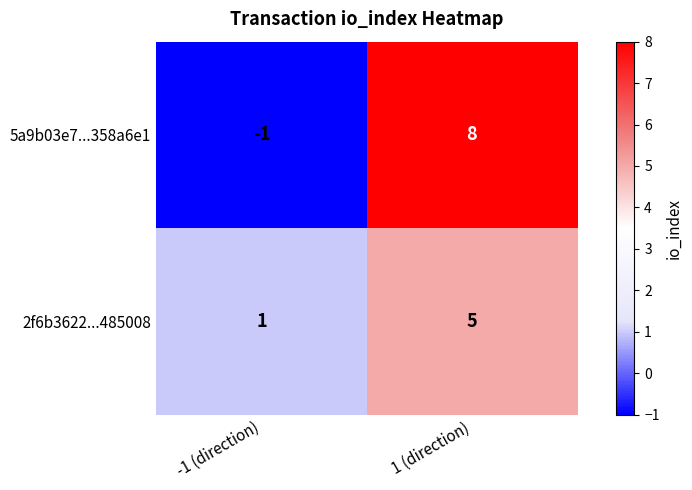

Which category has the lowest value across all series?

-1 (direction)